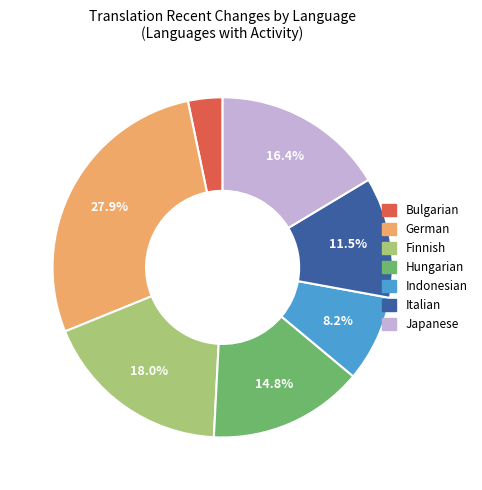

Is there a majority slice in this chart?

No